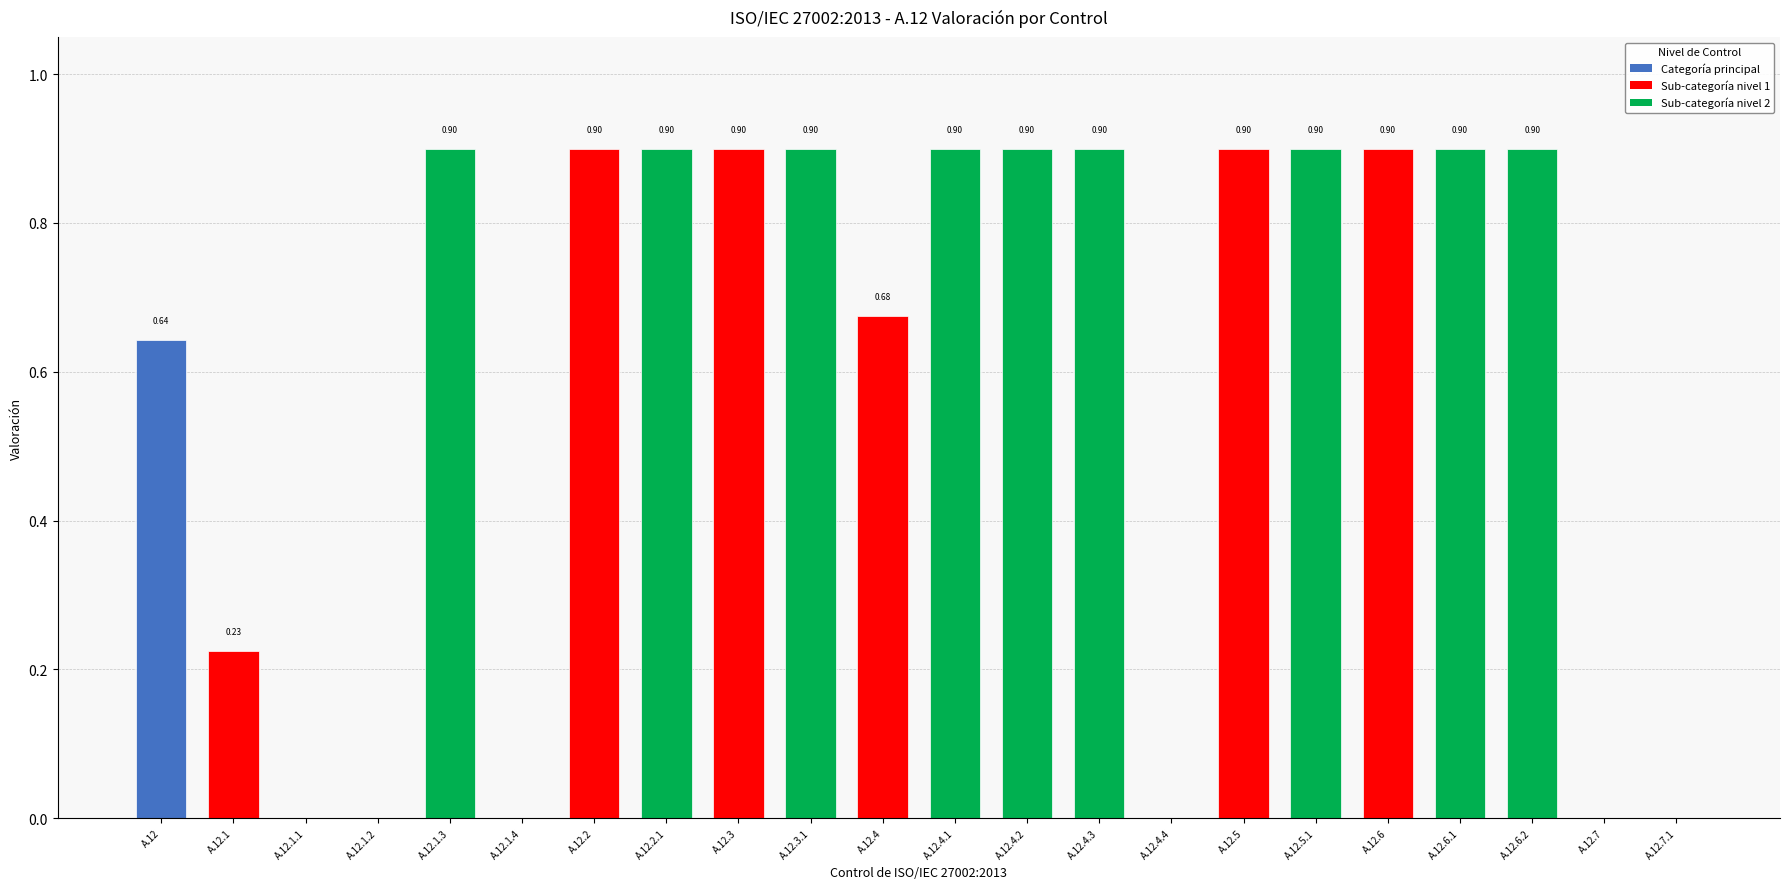

Count the values in the range 0 to 1.

22